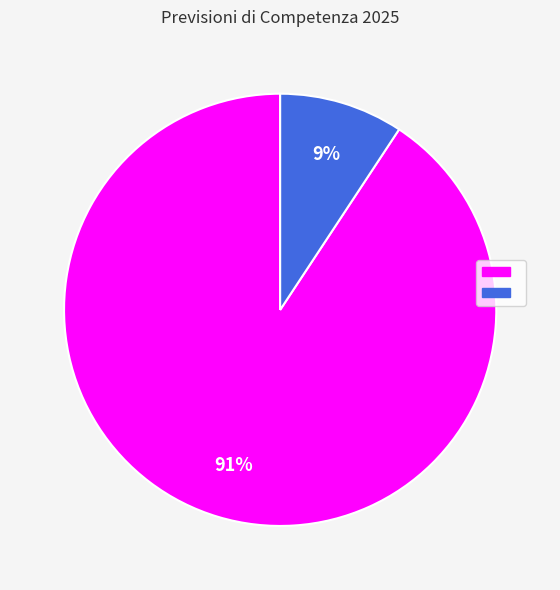

To the nearest percent, what is the average slice percentage?

50%